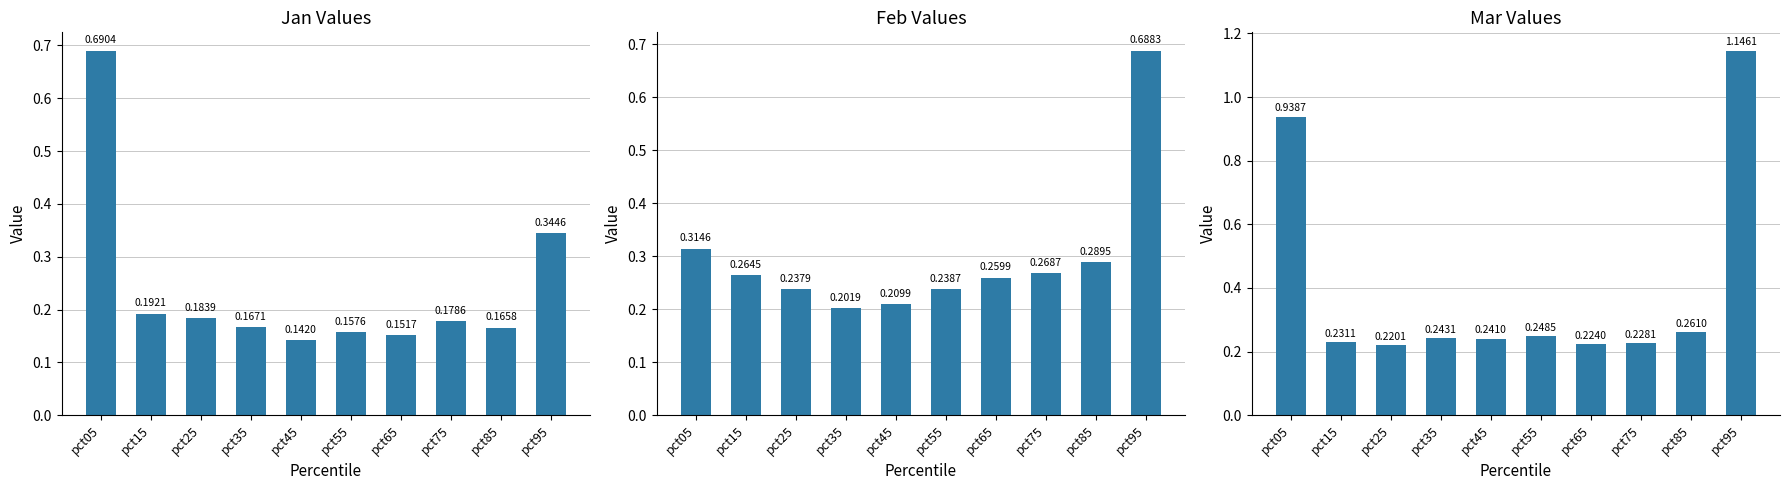

What value does the Mar series have at pct85?

0.3